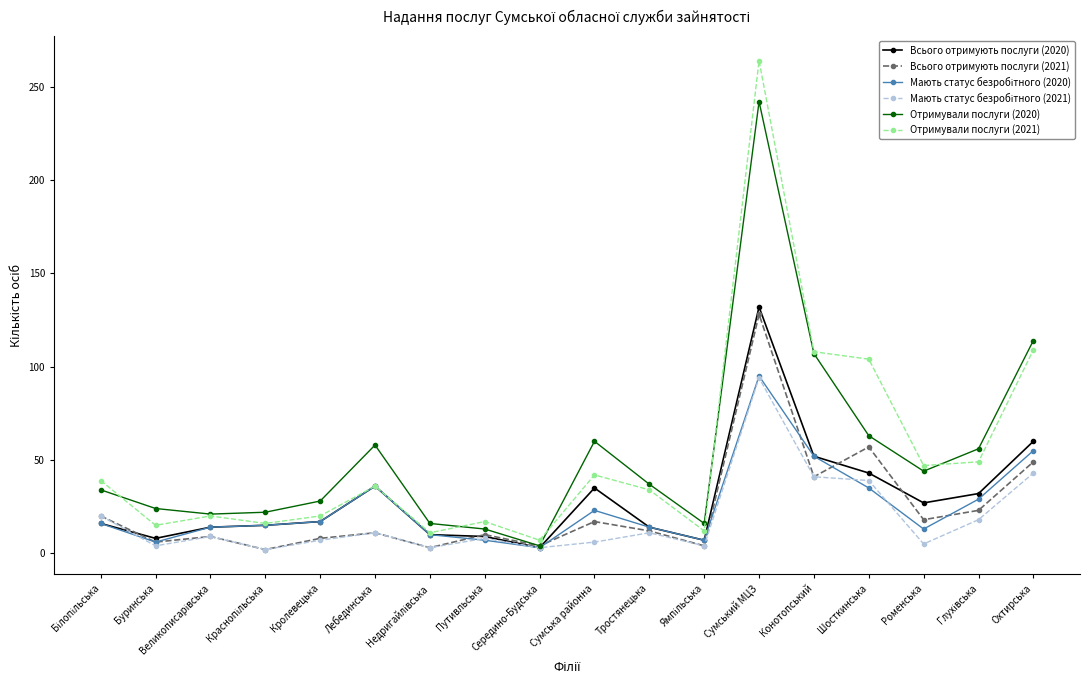

At which category is the sum across all series the highest?

Сумський МЦЗ